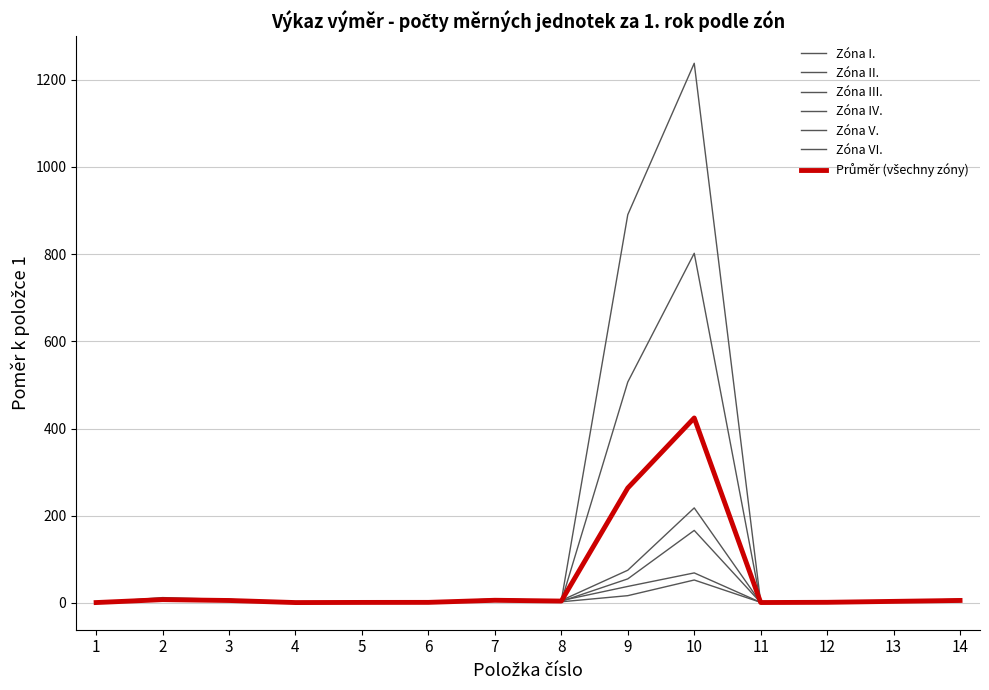

Reading right to left, what are all the values shown in this chart?

Zóna I.: 14=6.1	13=3.8	12=1.8	11=1.1	10=801.8	9=506.6	8=3.3	7=3.9	6=1.4	5=0.9	4=0.6	3=4.1	2=5.5	1=1.0
Zóna II.: 14=3.3	13=1.7	12=1.8	11=1.5	10=52.7	9=16.8	8=2.7	7=3.7	6=1.0	5=0.7	4=0.5	3=6.2	2=6.6	1=1.0
Zóna III.: 14=3.6	13=2.9	12=1.0	11=0.7	10=218.0	9=75.1	8=5.8	7=8.4	6=1.7	5=1.8	4=1.3	3=8.3	2=9.8	1=1.0
Zóna IV.: 14=8.8	13=4.2	12=1.5	11=0.8	10=166.4	9=55.3	8=3.7	7=5.1	6=1.1	5=0.8	4=0.6	3=4.2	2=6.2	1=1.0
Zóna V.: 14=7.9	13=5.5	12=1.8	11=1.3	10=69.0	9=38.0	8=5.4	7=6.7	6=1.7	5=1.3	4=1.0	3=3.5	2=5.6	1=1.0
Zóna VI.: 14=5.1	13=4.0	12=1.4	11=1.0	10=1237.4	9=890.3	8=5.4	7=9.5	6=1.7	5=2.3	4=1.7	3=8.0	2=12.4	1=1.0